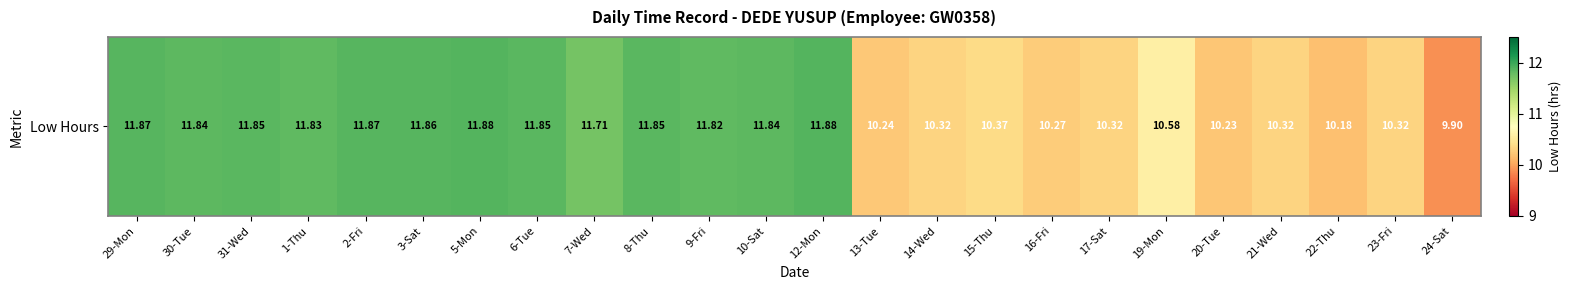

Is it true that the value at 16-Fri is 10.3?

True